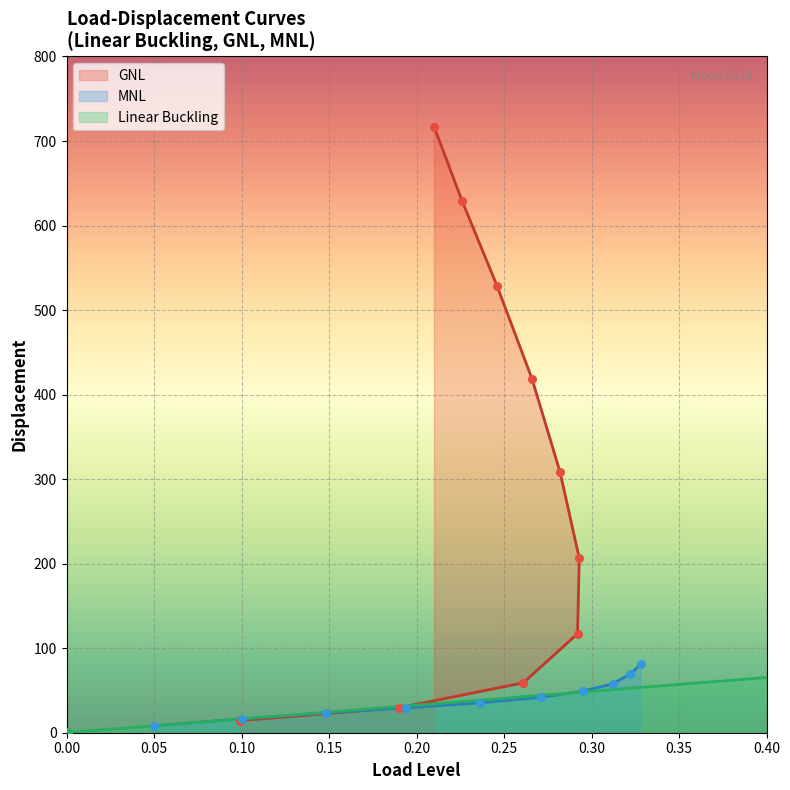

Which series has the widest spread of Y values?

GNL Disp